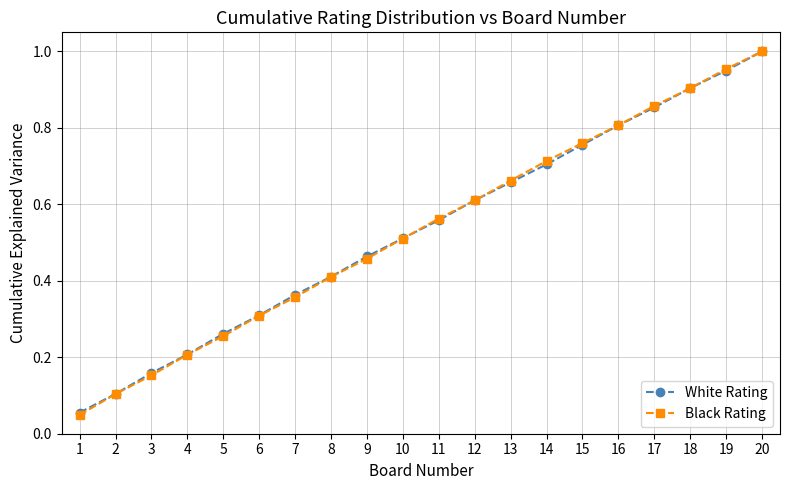

Which series has the largest range (max minus min)?

Black Rating